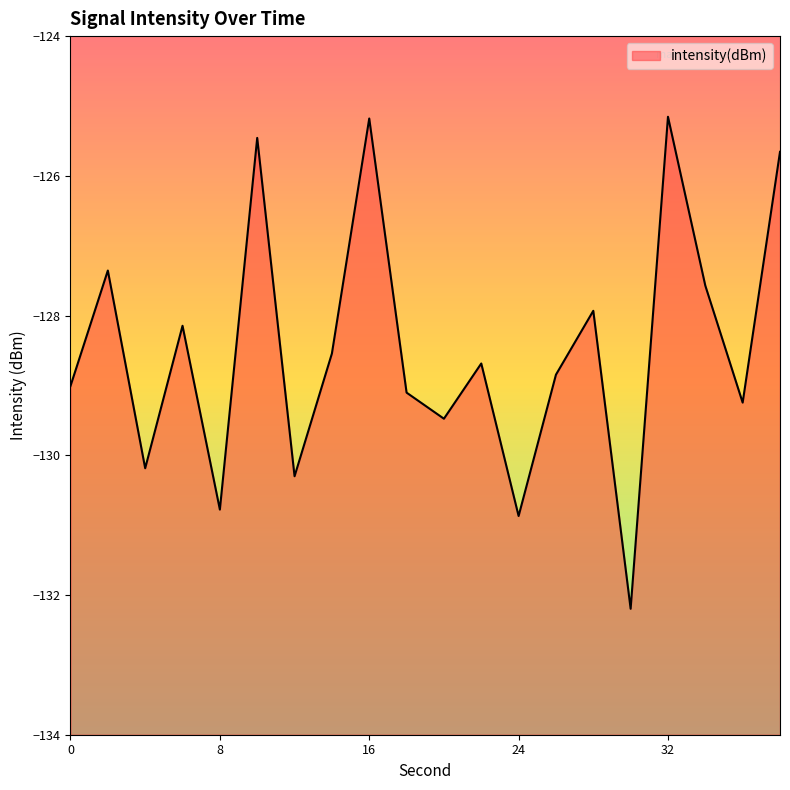

How many points are lower than both their immediate neighbors (excluding endpoints)?

7